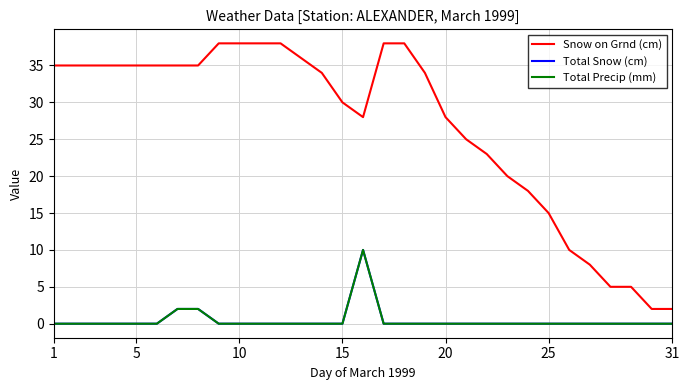

What is the difference between the maximum and minimum values in the Snow on Grnd (cm) series?

36